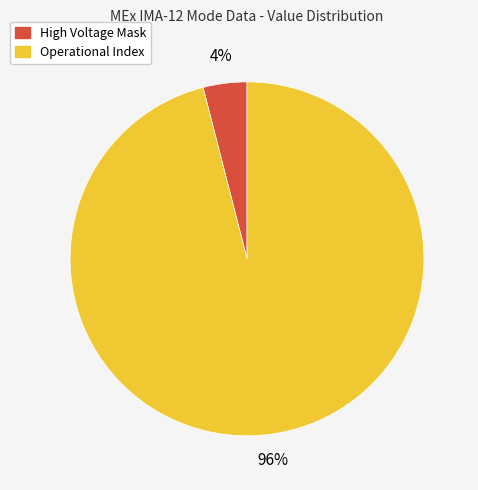

To the nearest percent, what is the average slice percentage?

50%